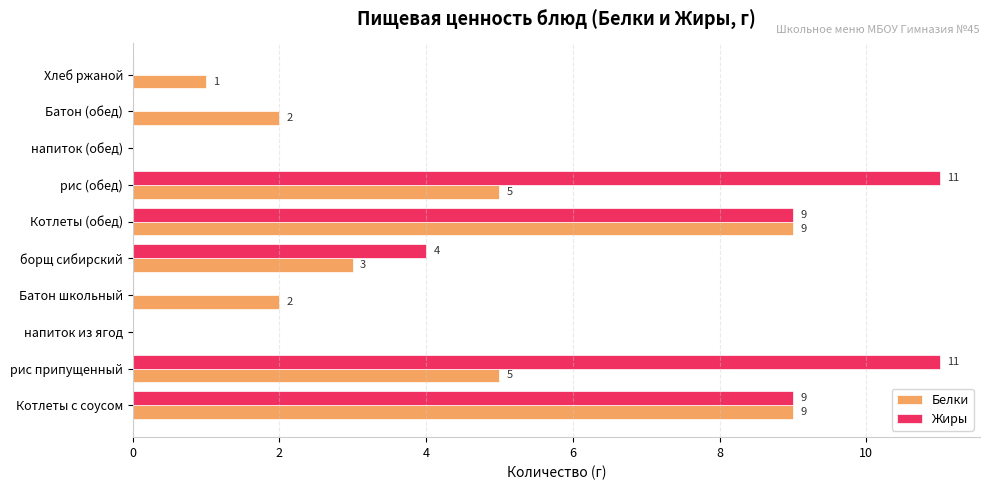

The Белки series shows 5 at рис припущенный. True or false?

True